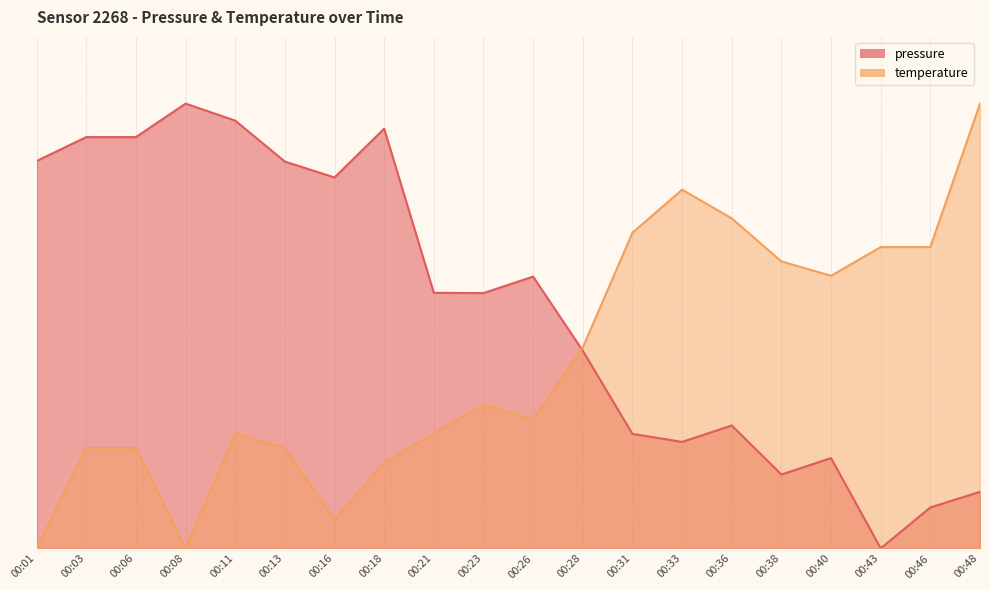

What is the value of the pressure point at the 2nd from the left?

43.0